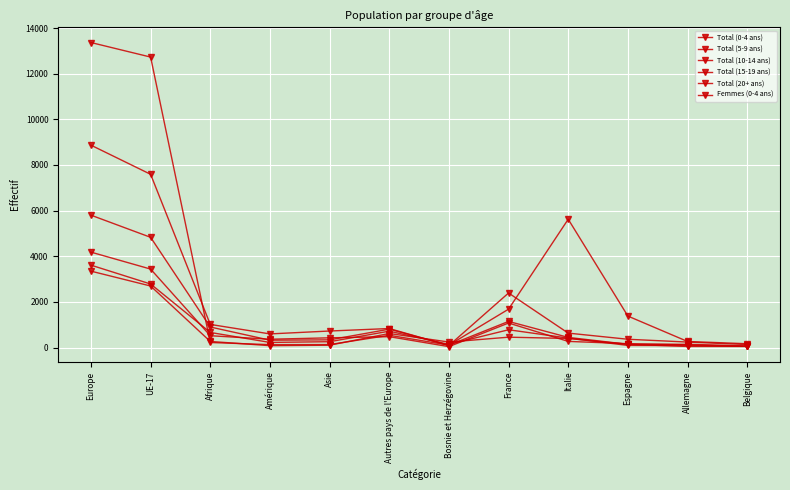

Rank the categories by Total (10-14 ans) value from lowest to highest.

Belgique, Allemagne, Espagne, Bosnie et Herzégovine, Amérique, Asie, Italie, Afrique, Autres pays de l'Europe, France, UE-17, Europe